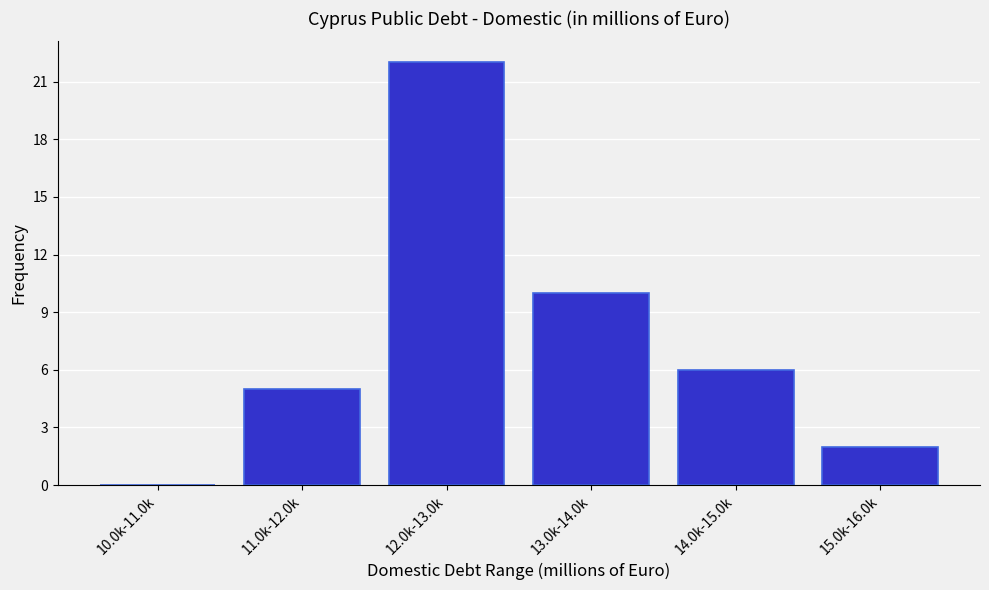

Reading right to left, transcribe all the data shown in this chart.

15.0k-16.0k=2	14.0k-15.0k=6	13.0k-14.0k=10	12.0k-13.0k=22	11.0k-12.0k=5	10.0k-11.0k=0